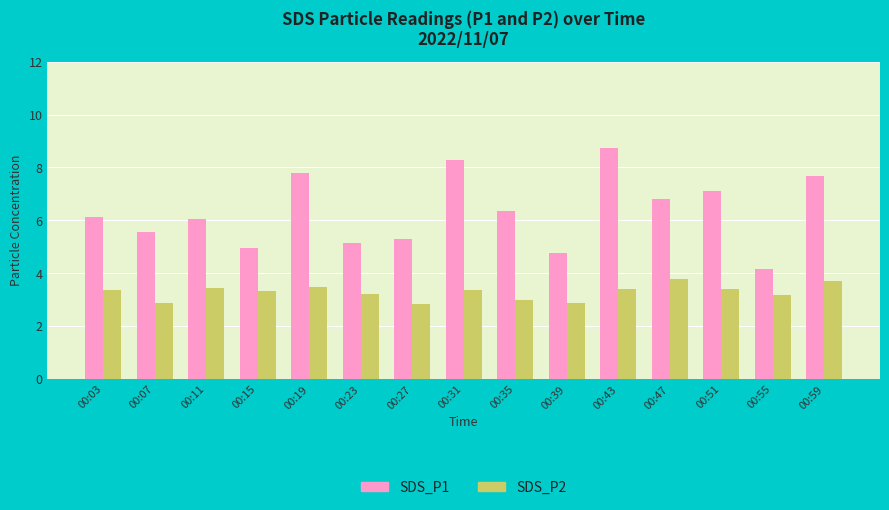

How many distinct data groups are displayed?

2